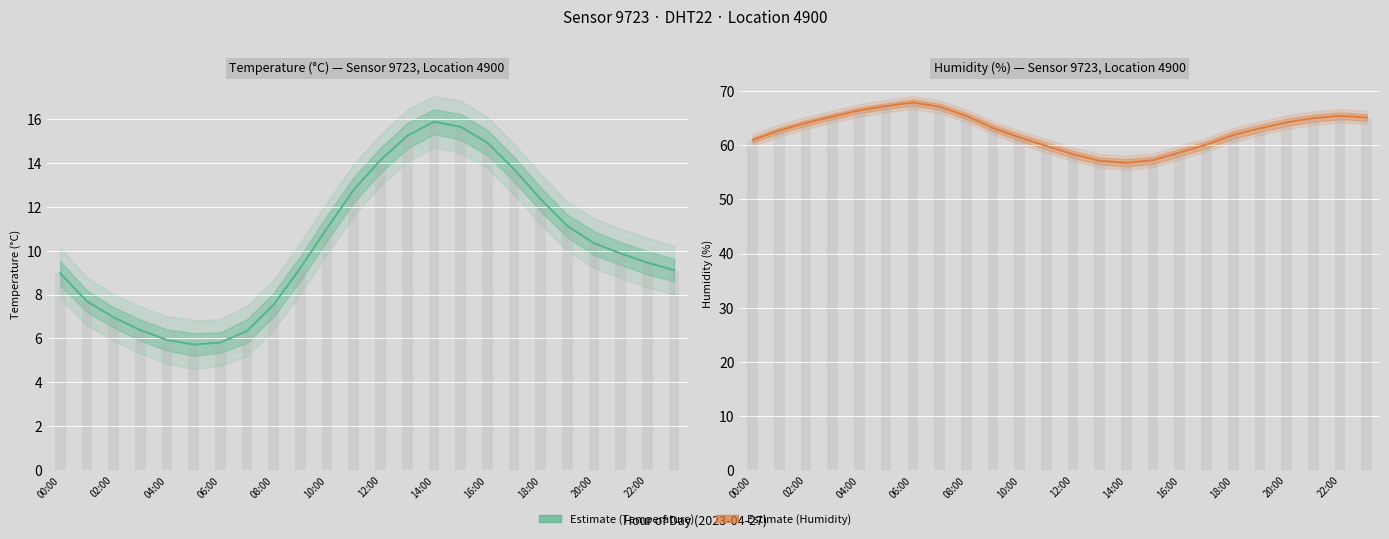

The value of Estimate at 10:00 is 6.3. True or false?

False